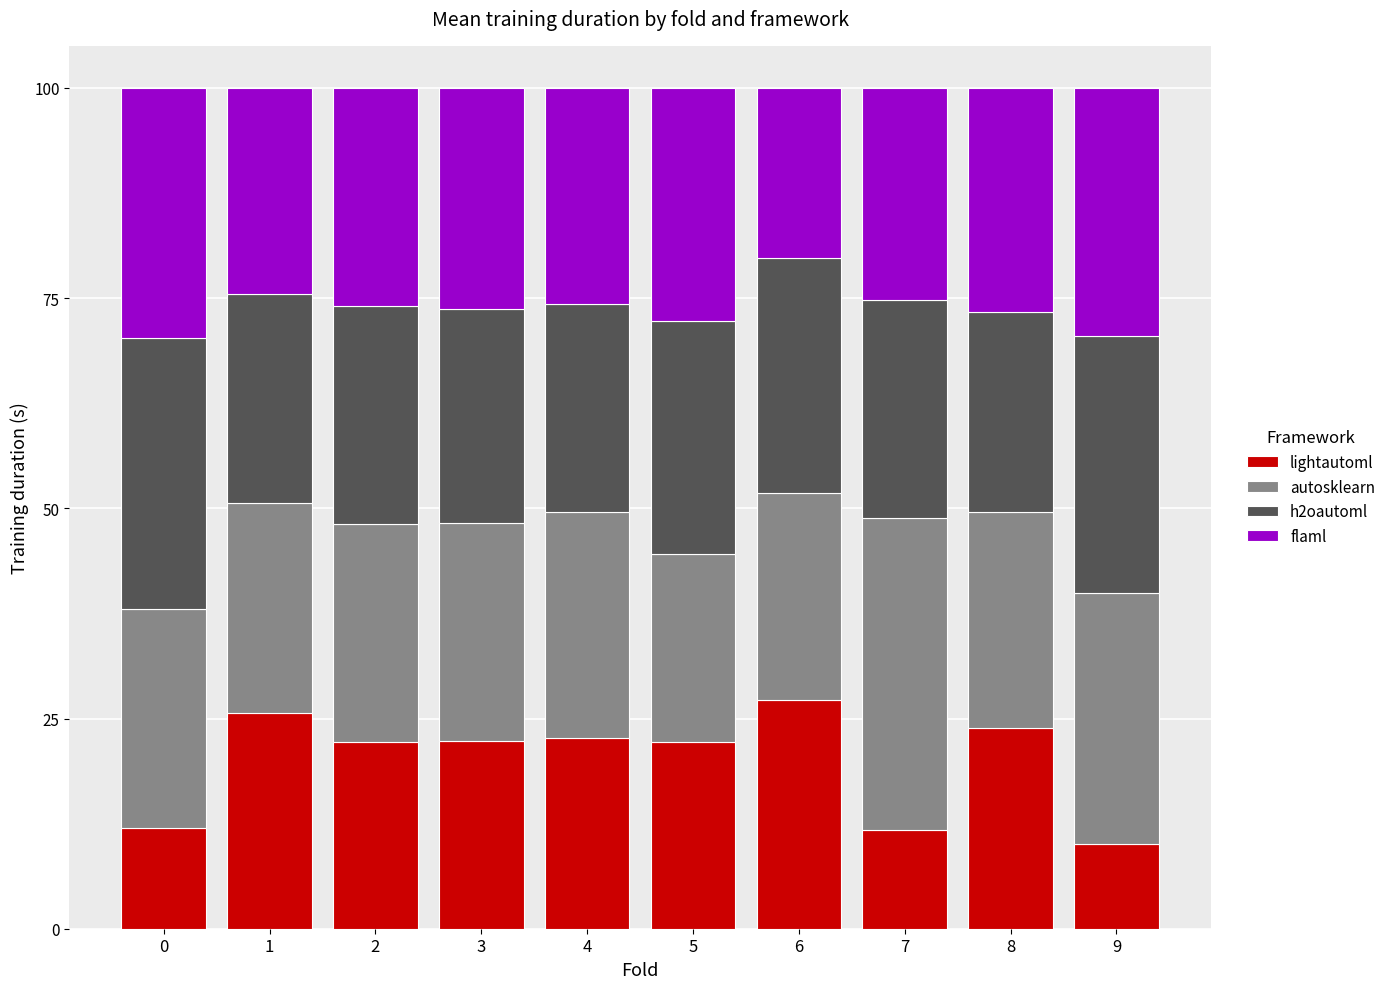

Are the bars grouped side by side (vs. stacked)?

No